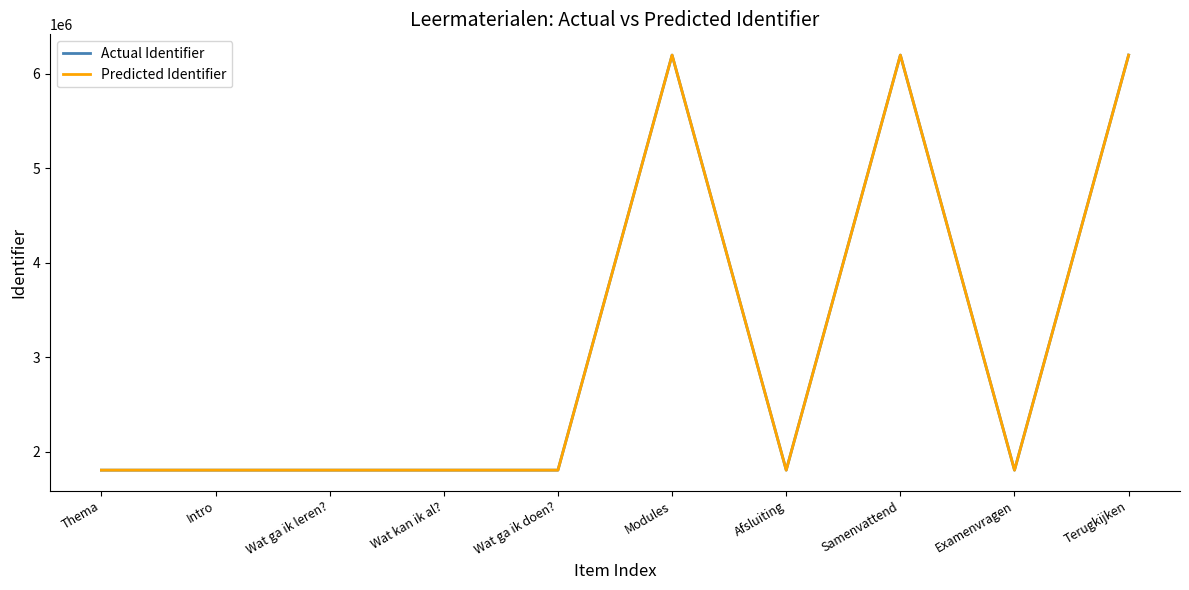

What is the lowest value of the Predicted Identifier series?

1803256